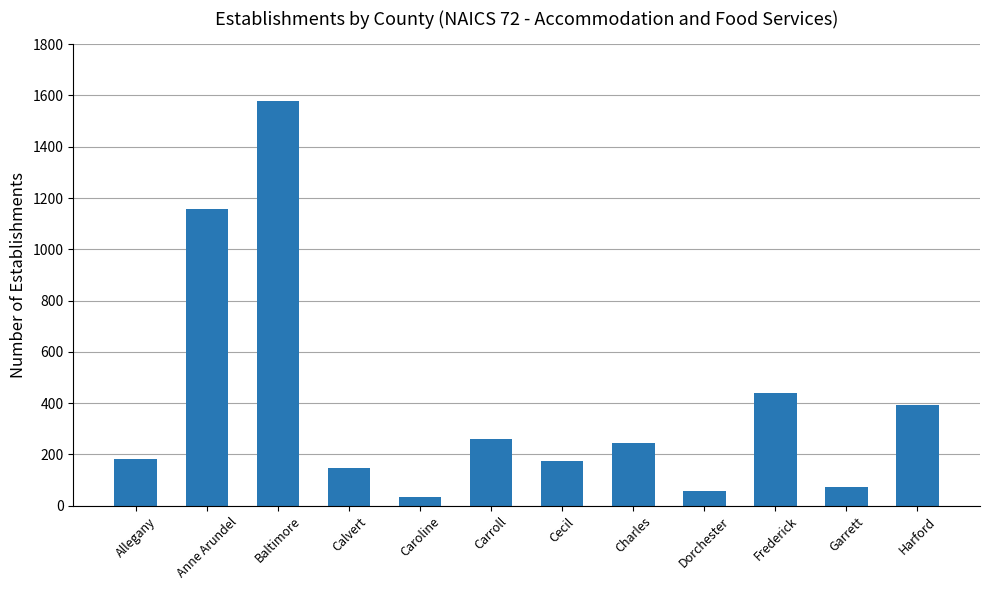

Where is the data nearest to the value 807?

Anne Arundel